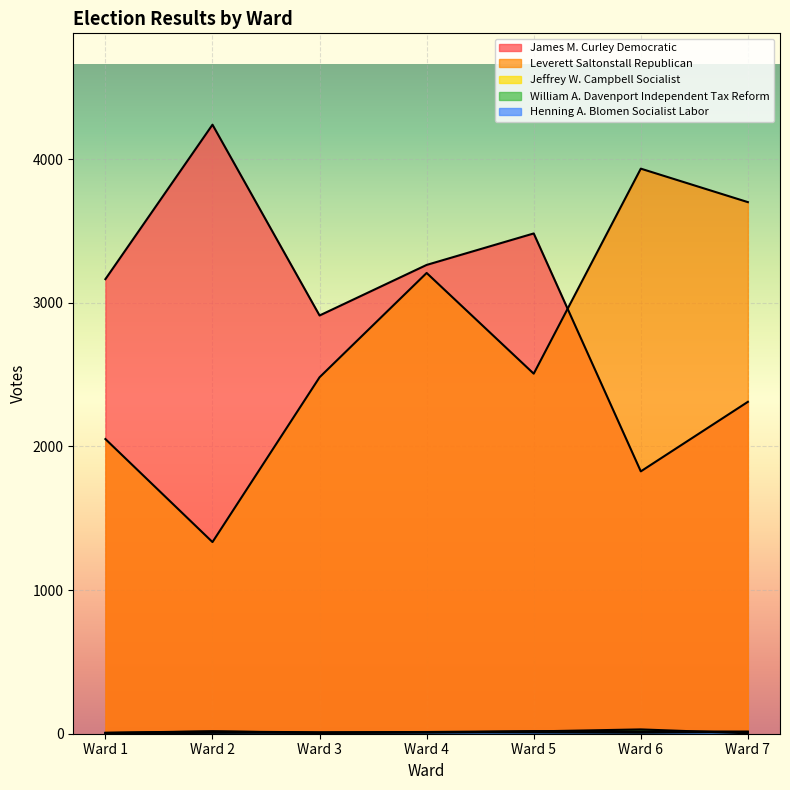

True or false: Jeffrey W. Campbell Socialist has more than 1 points higher than both neighbors.

True